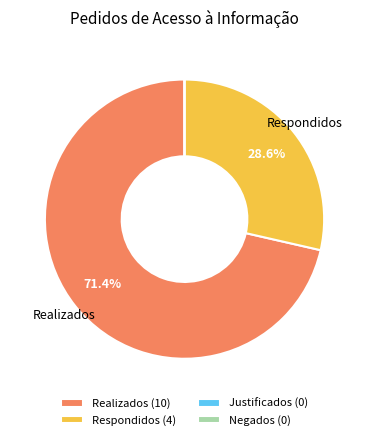

True or false: Realizados accounts for 71% of the total.

True